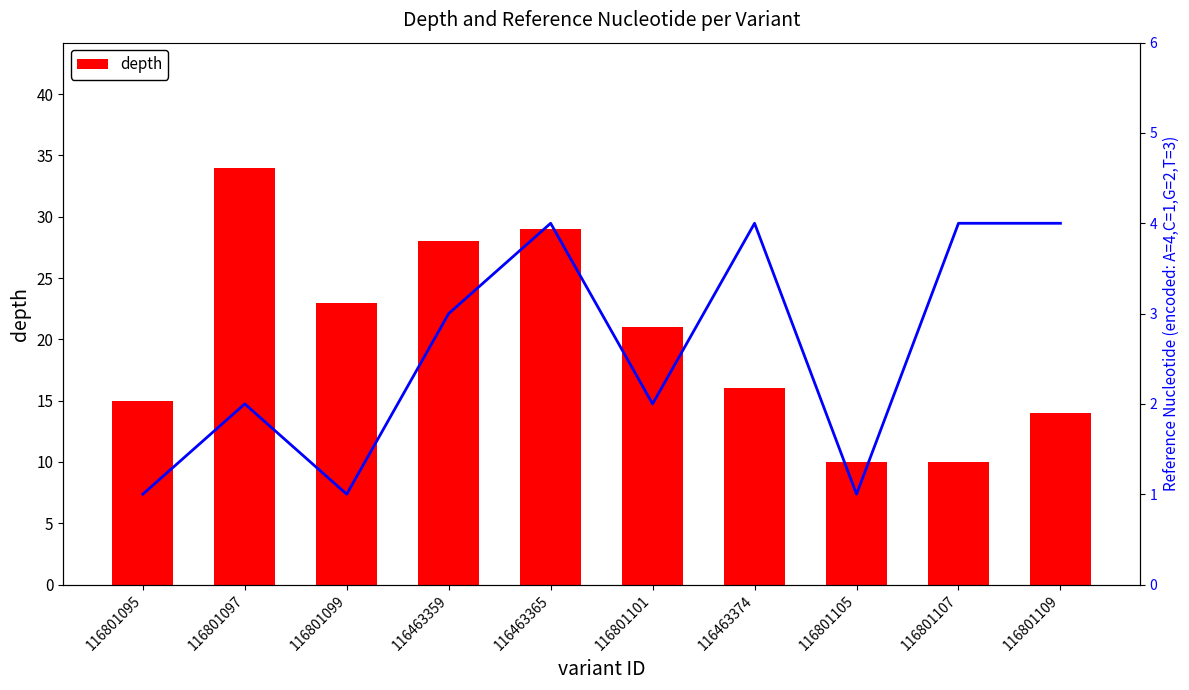

What is the total value across all series at 116801095?

16